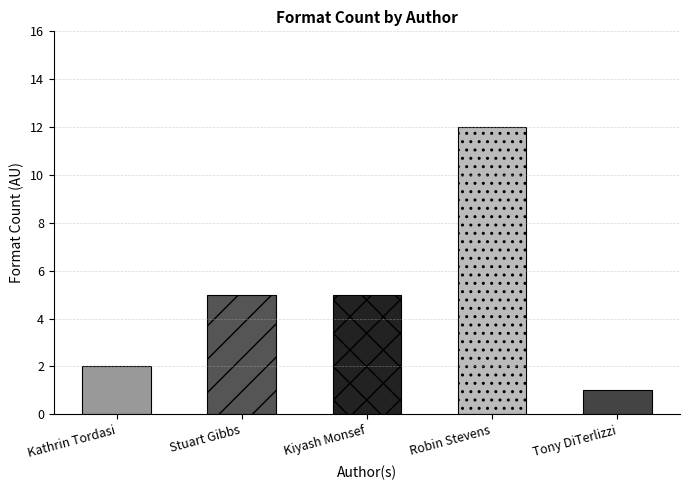

Is it true that the value at Kiyash Monsef is 7?

False